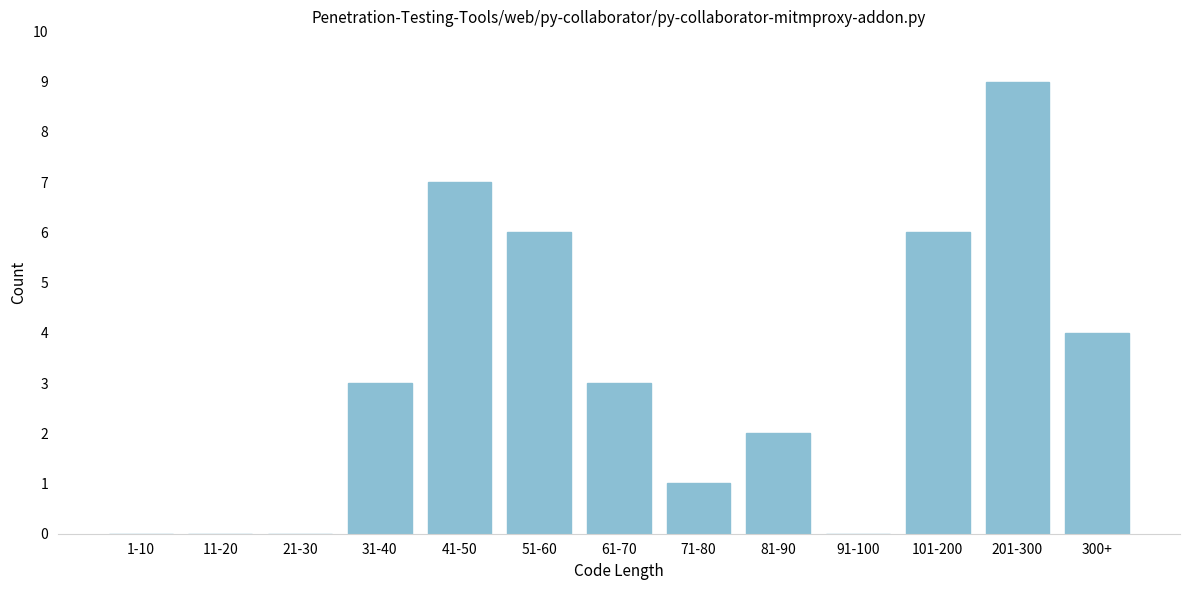

Reading left to right, transcribe all the data shown in this chart.

1-10=0	11-20=0	21-30=0	31-40=3	41-50=7	51-60=6	61-70=3	71-80=1	81-90=2	91-100=0	101-200=6	201-300=9	300+=4